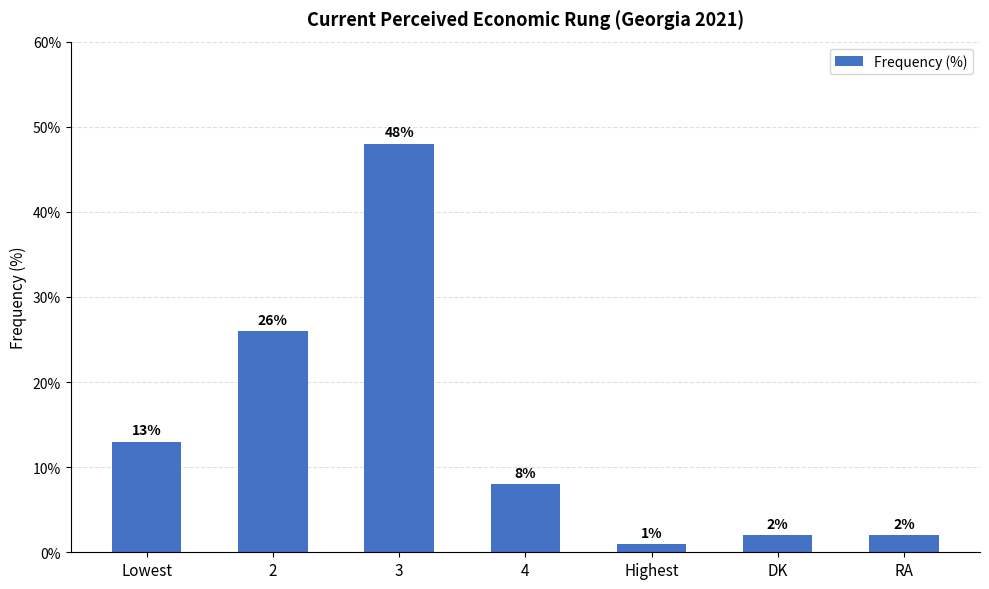

Reading left to right, what are all the values shown in this chart?

Lowest=13	2=26	3=48	4=8	Highest=1	DK=2	RA=2